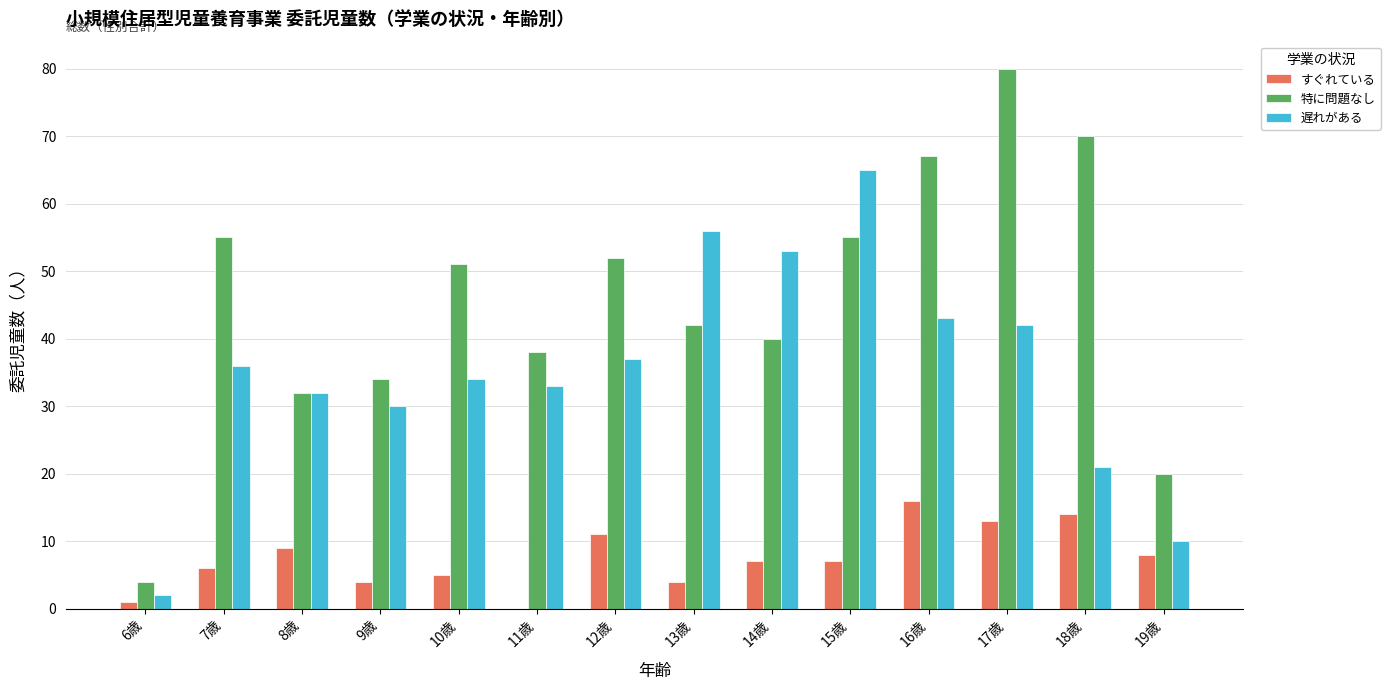

What is the sum of all 特に問題なし values?

640